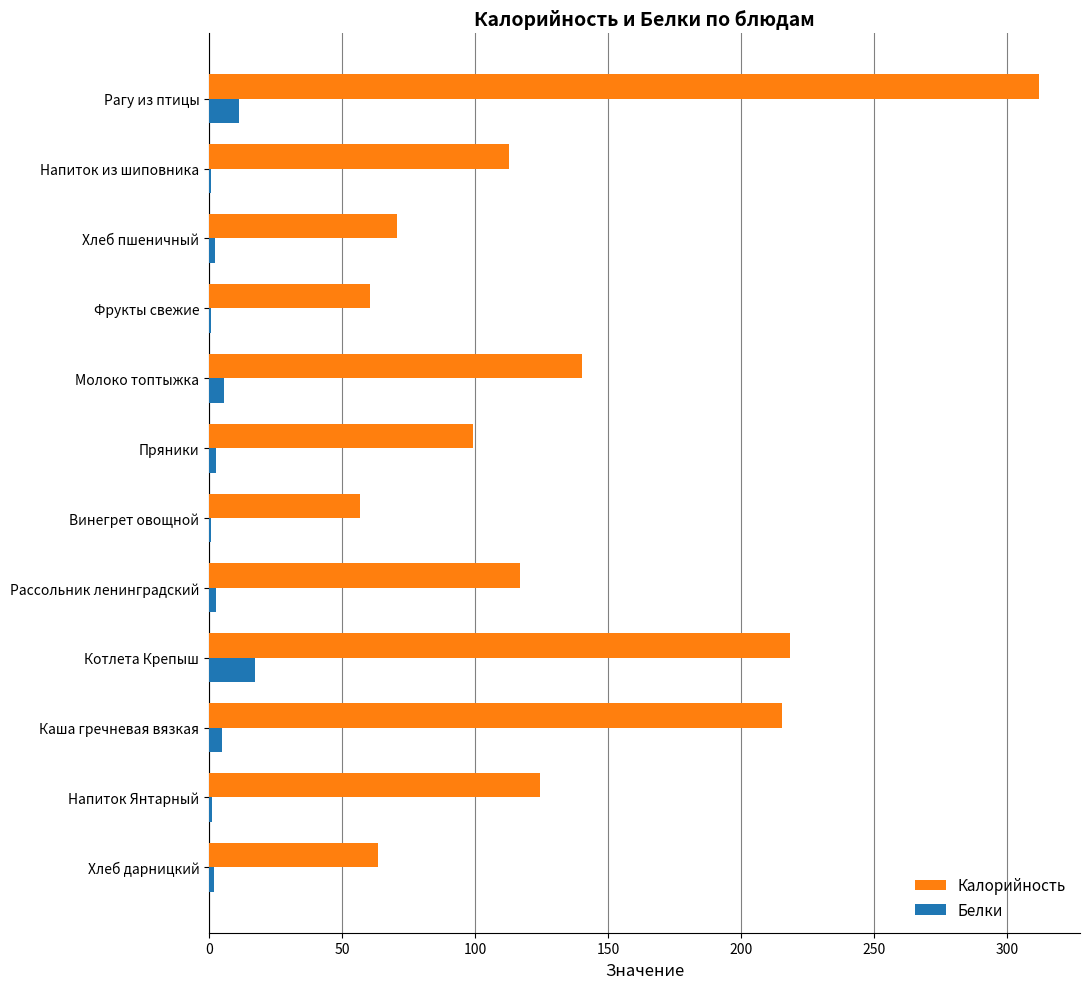

What is the sum of all Белки values?

51.7